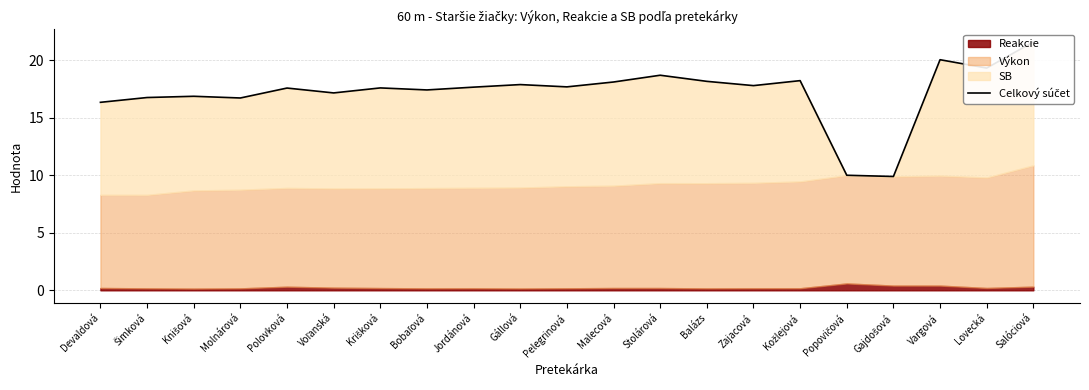

True or false: the data shows 5.2 at Šimková.

False